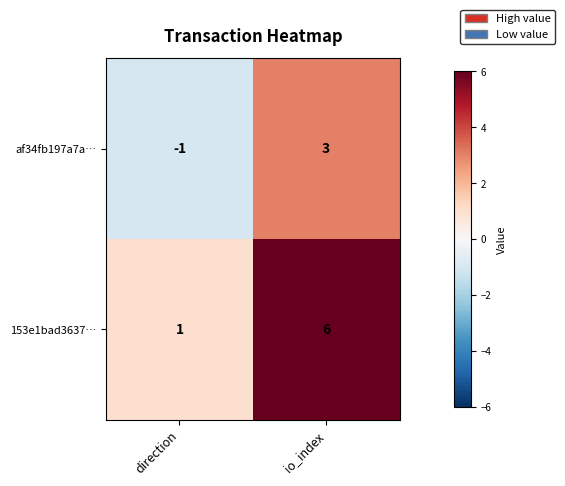

Rank the series by their average value, from lowest to highest.

af34fb197a7a…, 153e1bad3637…